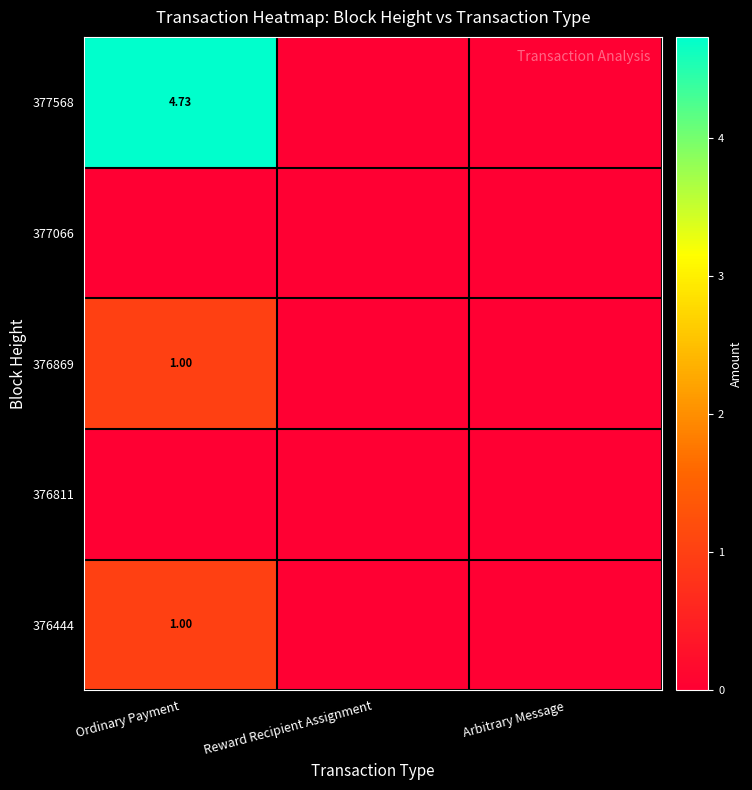

The value of 376444 at Ordinary Payment is 1.0. True or false?

True